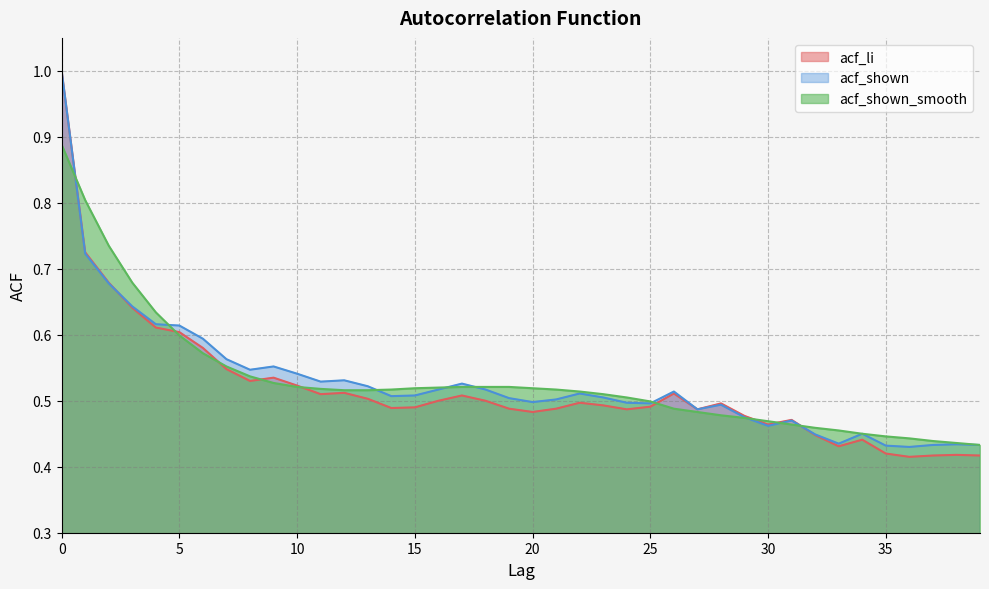

In acf_li, how many points are higher than both neighbors (excluding endpoints)?

9